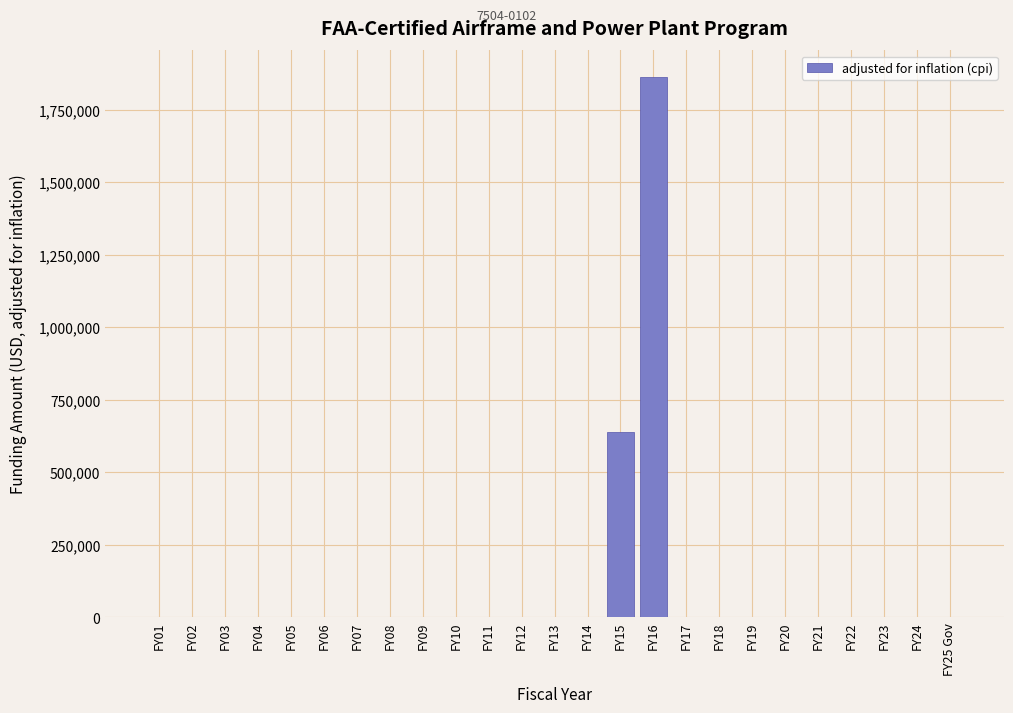

Reading right to left, extract all data points from this chart.

FY25 Gov=0	FY24=0	FY23=0	FY22=0	FY21=0	FY20=0	FY19=0	FY18=0	FY17=0	FY16=1861515	FY15=637125	FY14=0	FY13=0	FY12=0	FY11=0	FY10=0	FY09=0	FY08=0	FY07=0	FY06=0	FY05=0	FY04=0	FY03=0	FY02=0	FY01=0